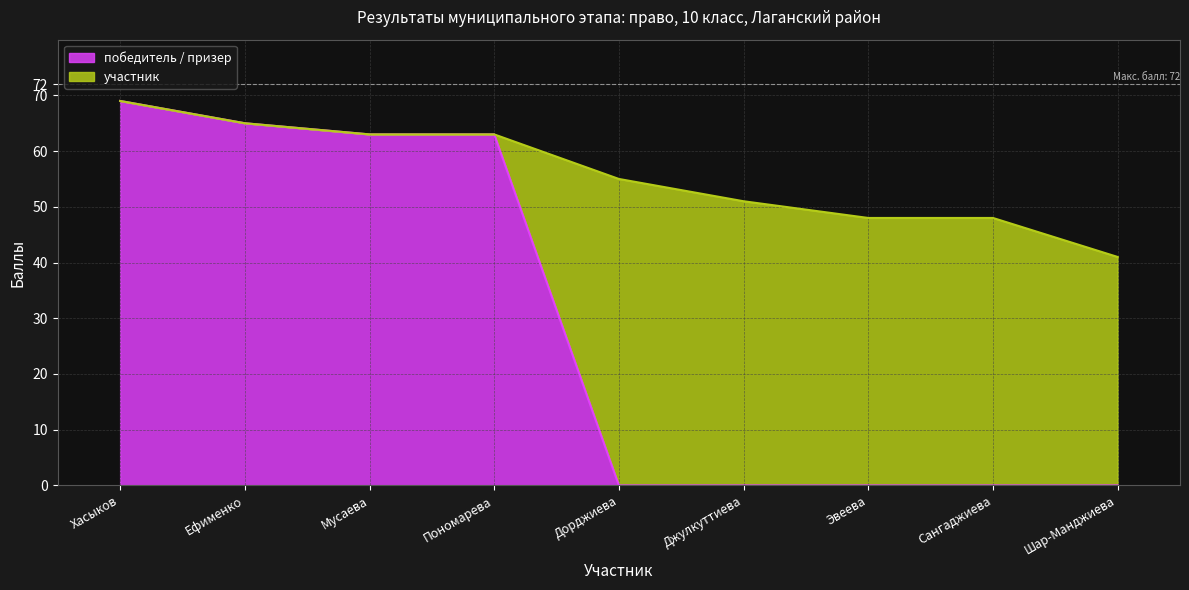

Reading right to left, extract all data points from this chart.

0	0	0	0	0	63	63	65	69